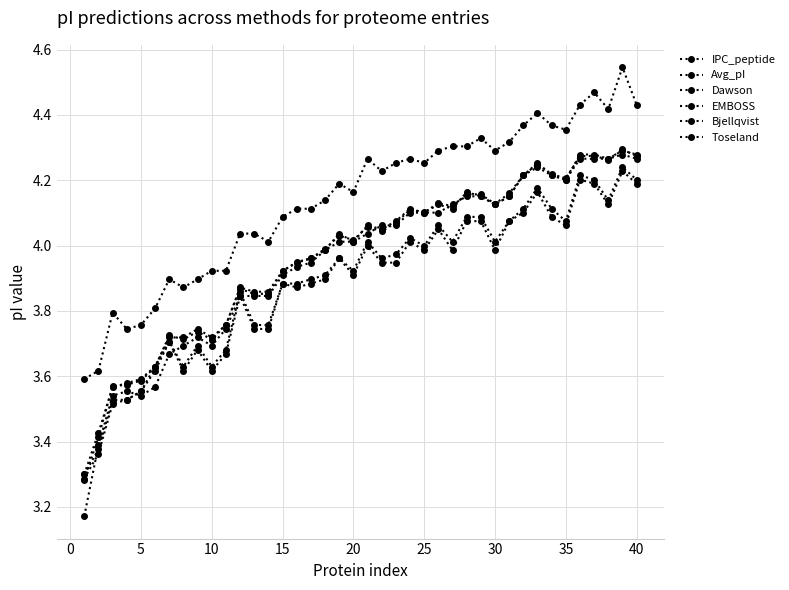

What is the sum of all Toseland values?

155.4